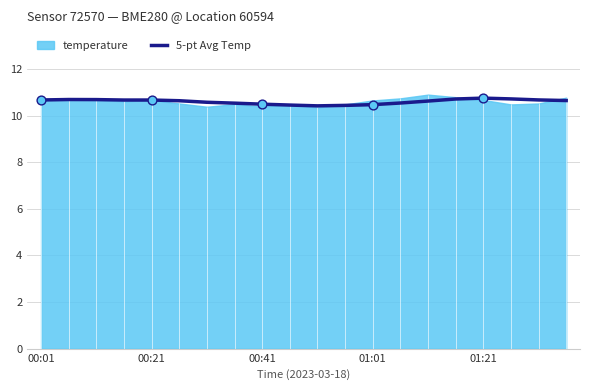

What is the maximum value for 5-pt Avg Temp?

10.8